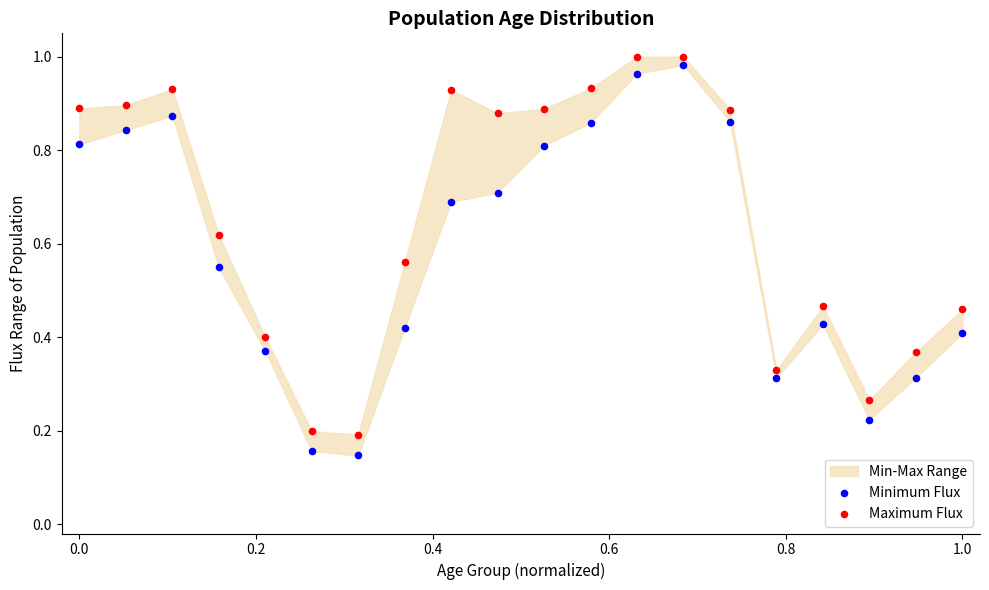

Which series reaches the maximum Y coordinate?

Maximum Flux